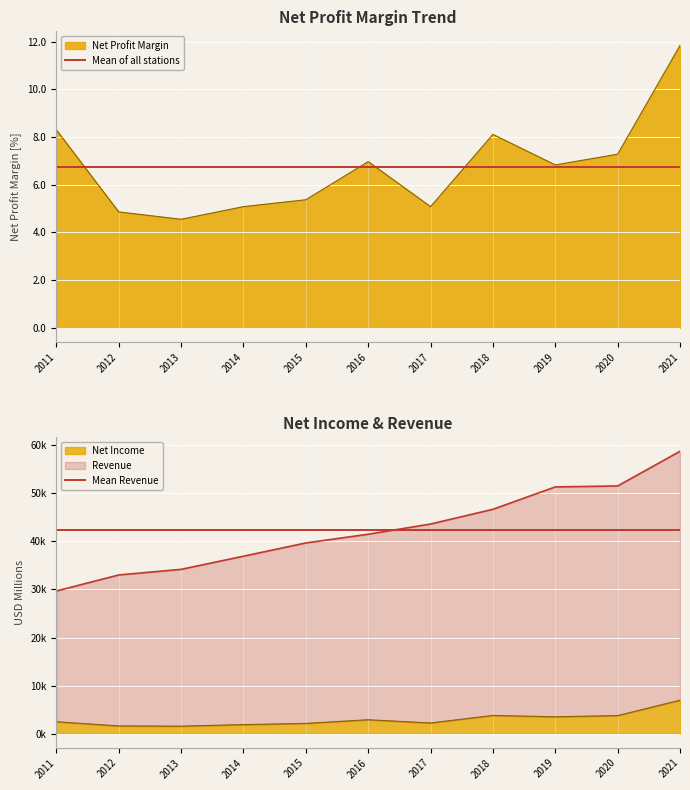

How many categories are shown in the chart?

11